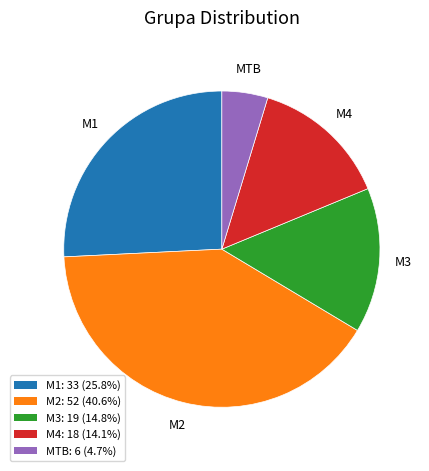

Which has a higher value, M3 or M2?

M2